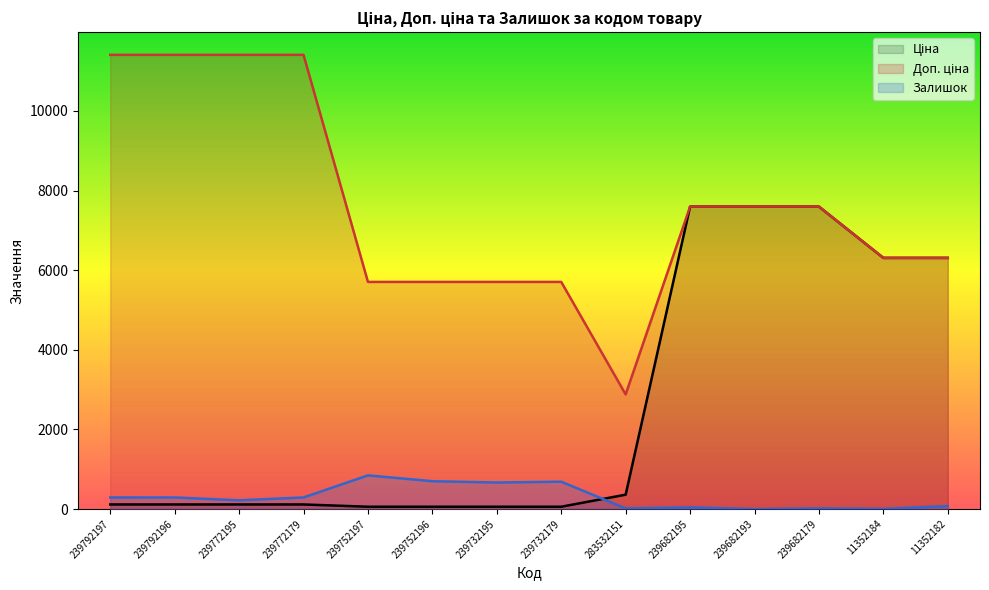

What is the label of the 14th point from the right?

239792197